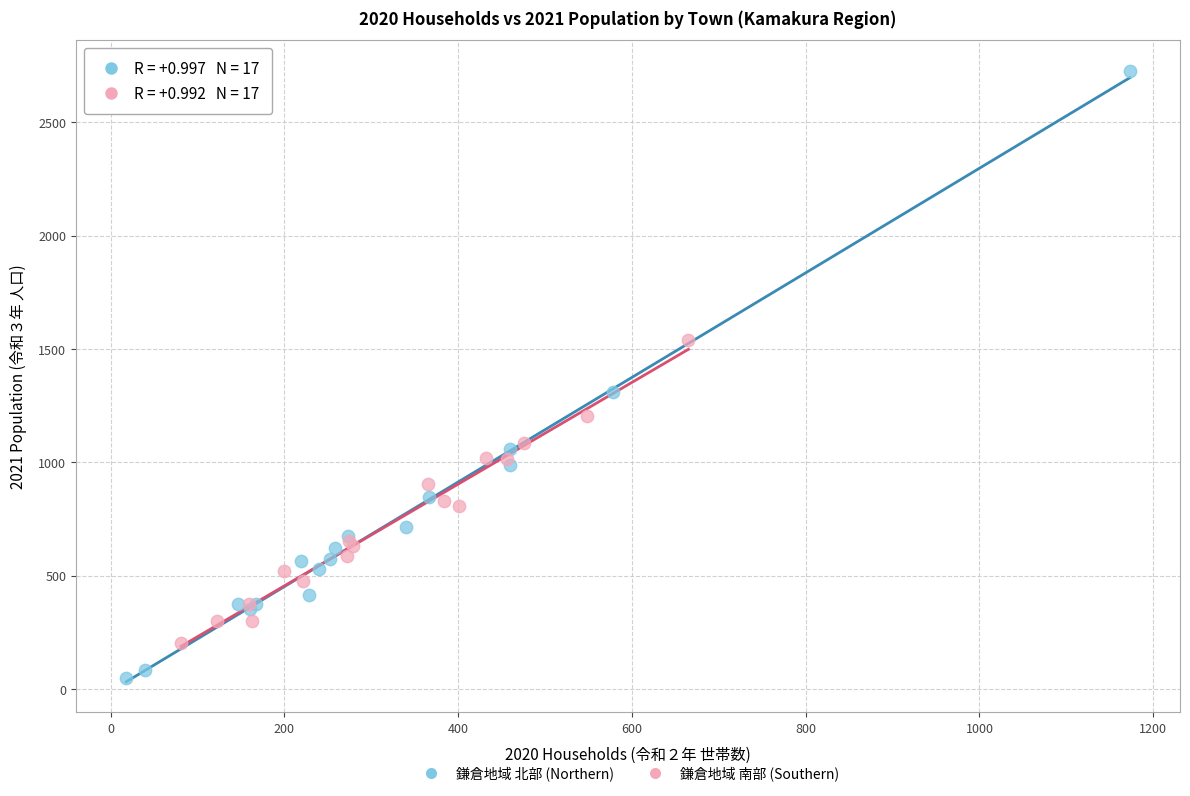

Which series contains the lowest Y value?

鎌倉地域 北部 (Northern)